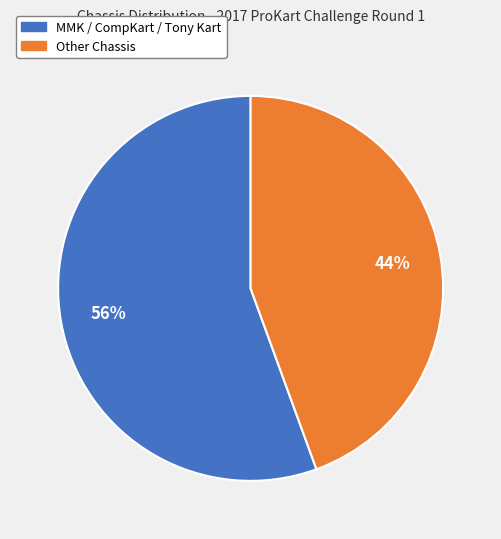

To the nearest percent, what is the average slice percentage?

50%